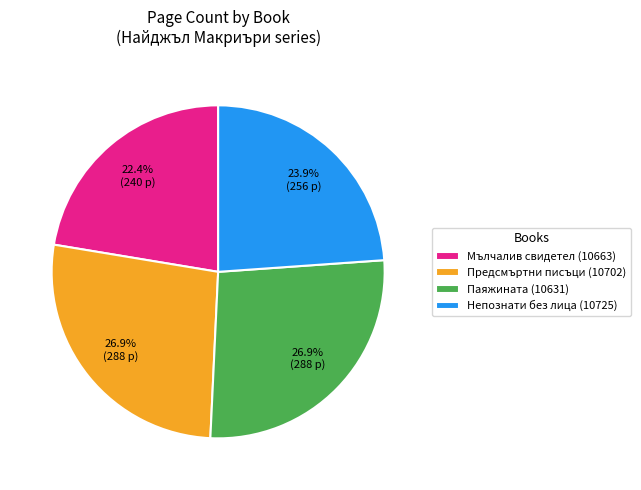

Is it true that Непознати без лица (10725) is 9% of the pie?

False